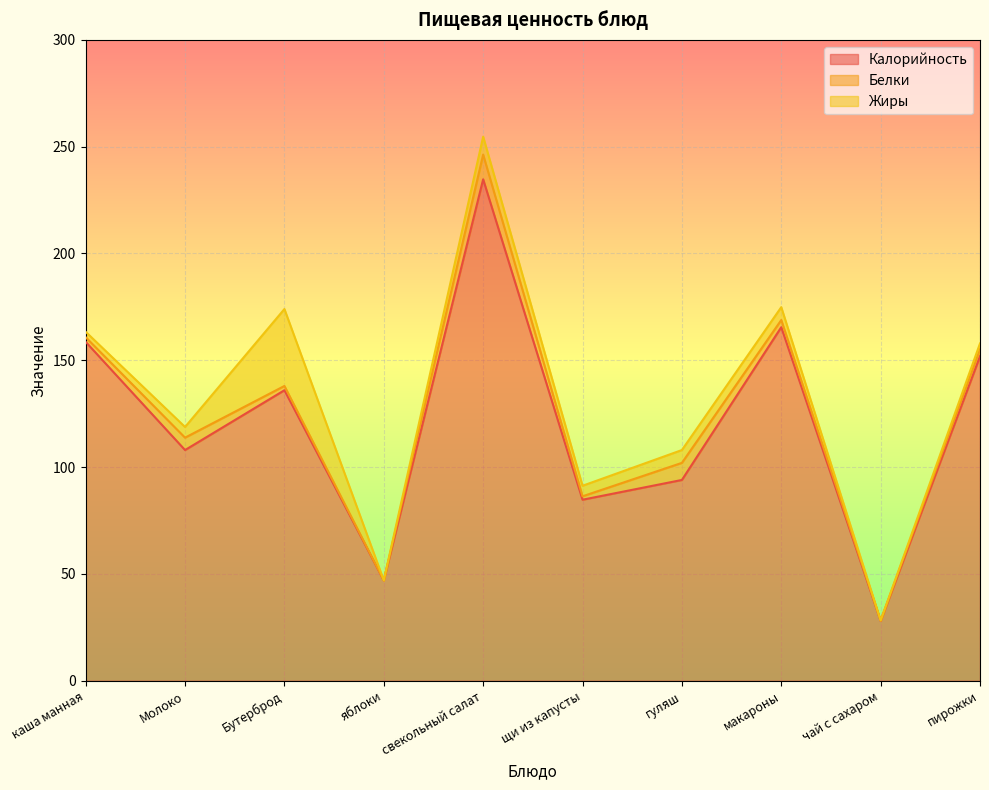

List the labels in order of Жиры value, smallest first.

яблоки, чай с сахаром, каша манная, пирожки, щи из капусты, Молоко, гуляш, макароны, свекольный салат, Бутерброд